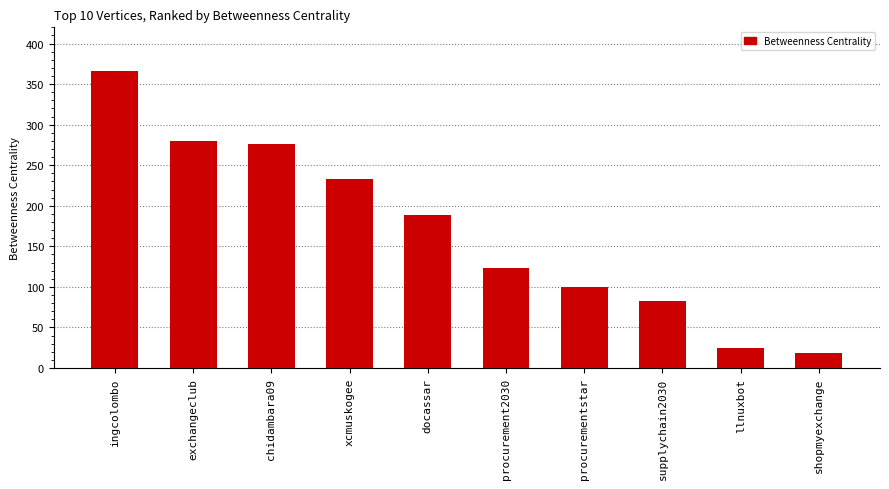

Reading left to right, what are all the values shown in this chart?

ingcolombo=366.7	exchangeclub=279.5	chidambara09=276.5	xcmuskogee=233.2	docassar=188.5	procurement2030=123.0	procurementstar=100.5	supplychain2030=83.2	llnuxbot=24.8	shopmyexchange=18.2